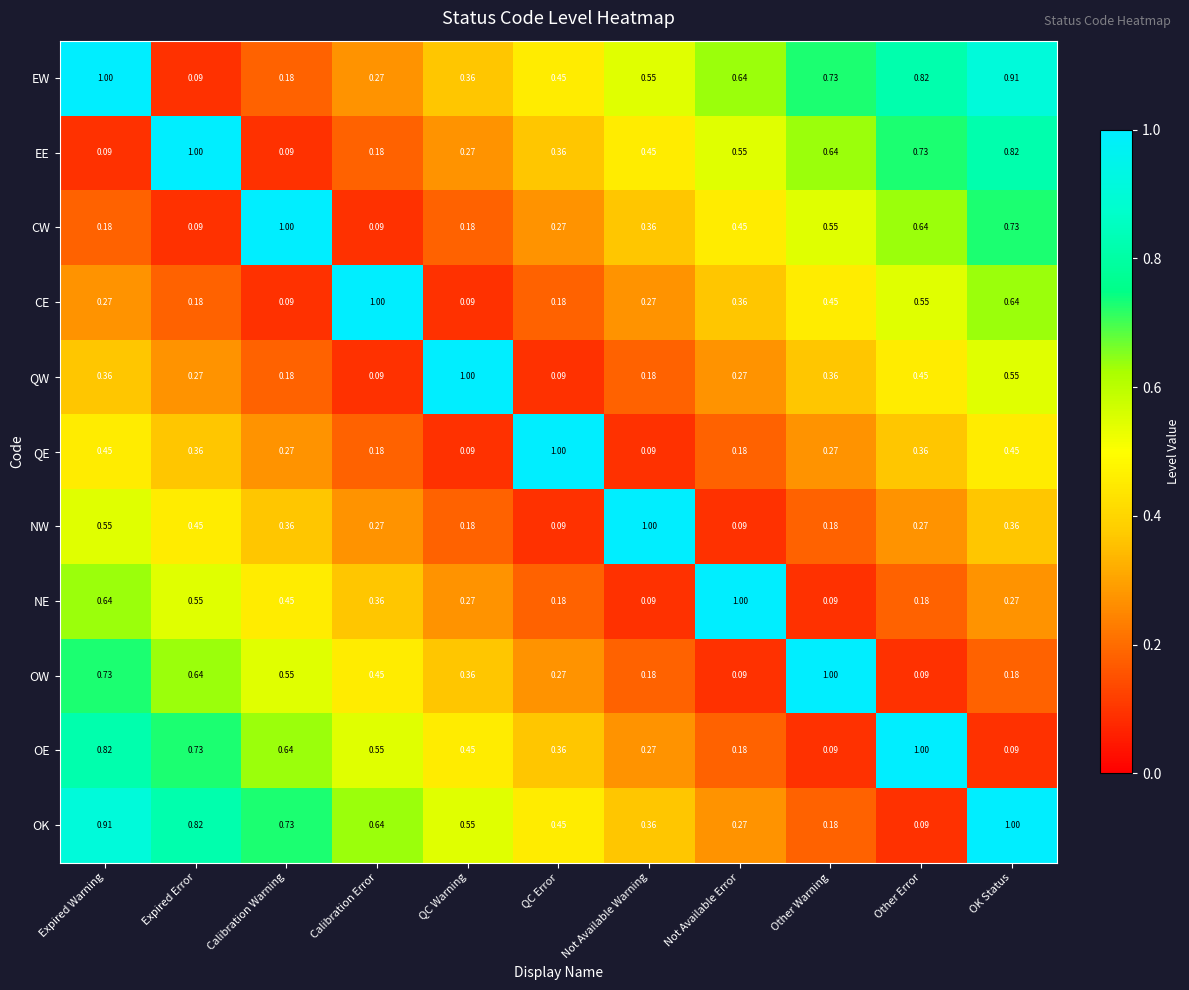

How many distinct data groups are displayed?

11